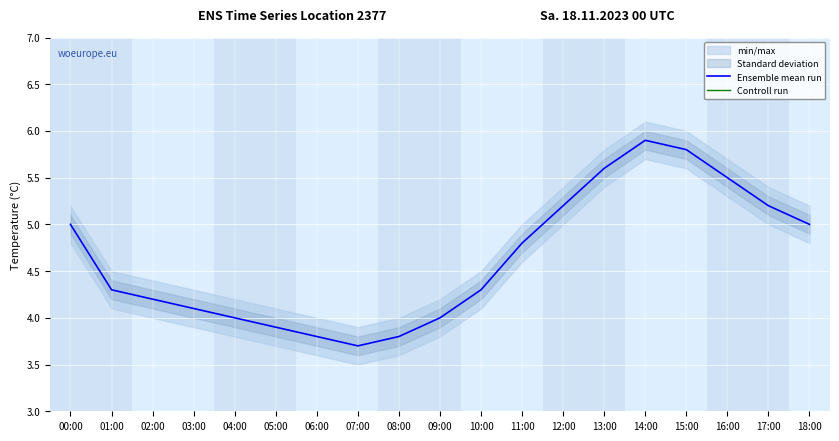

Is the value of Controll run at 14:00 greater than the value of Ensemble mean run at 12:00?

No